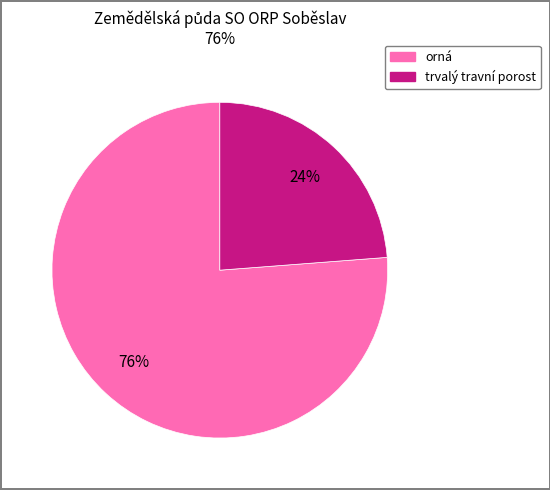

To the nearest percent, what percentage of the pie is orná?

76%